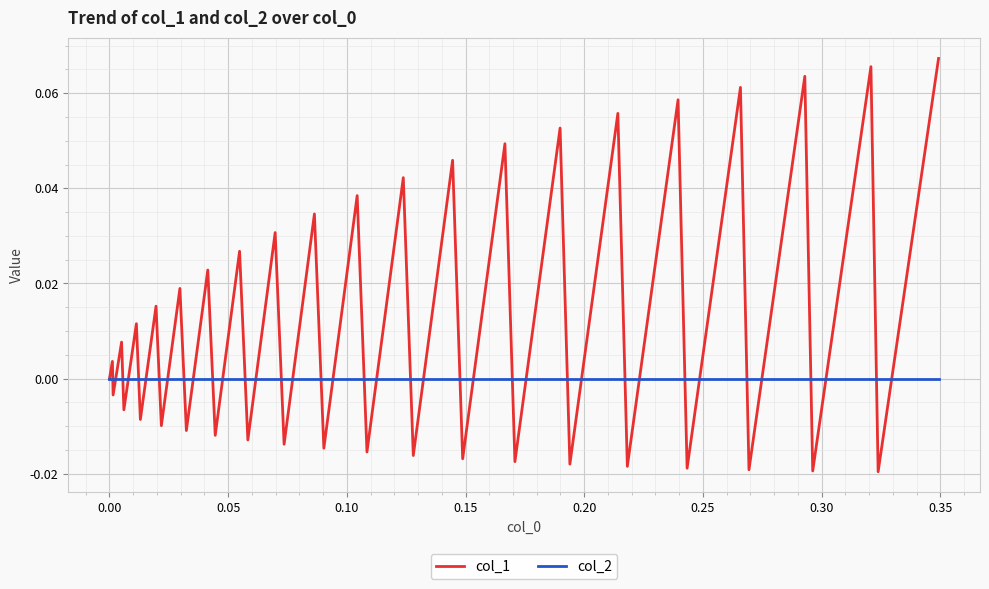

Which series has the largest total across all categories?

col_1